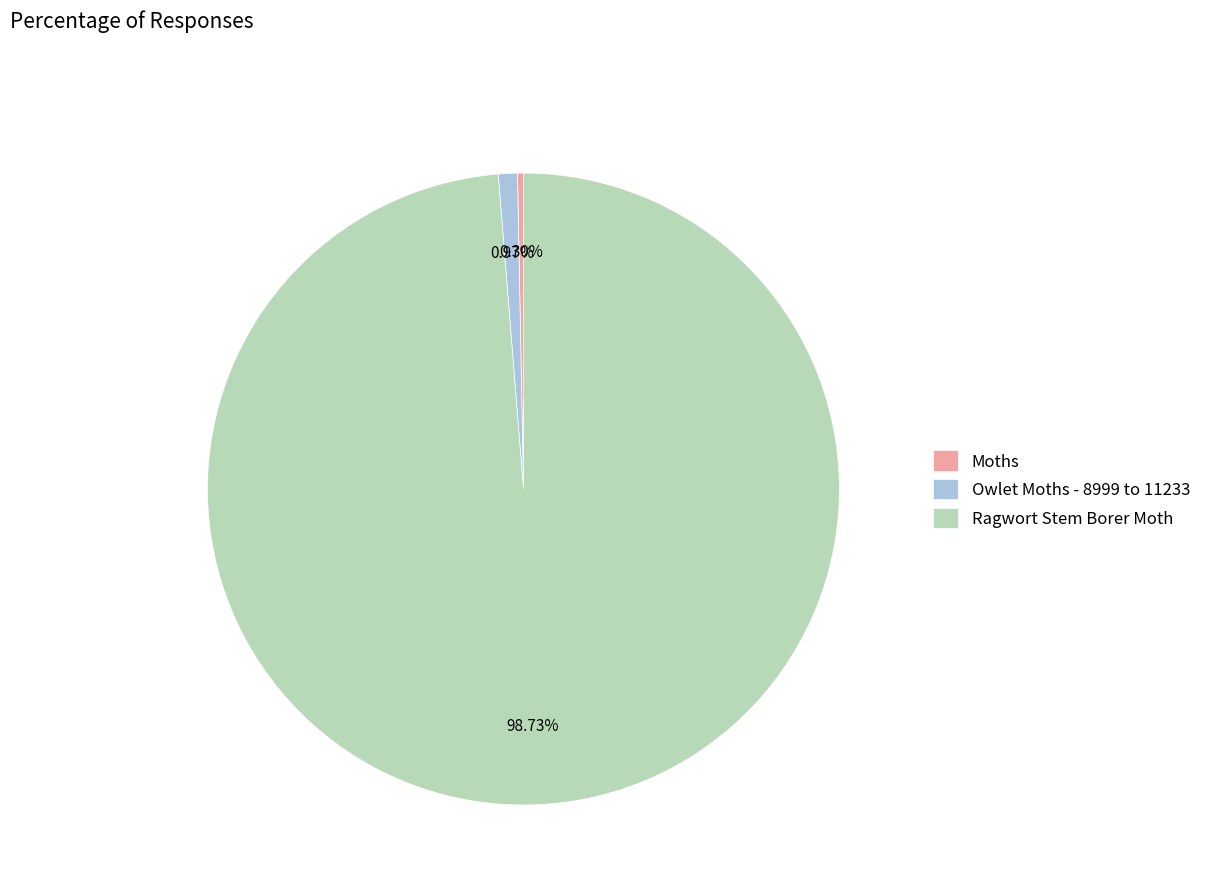

Is the sum of Owlet Moths - 8999 to 11233 and Ragwort Stem Borer Moth greater than half?

Yes